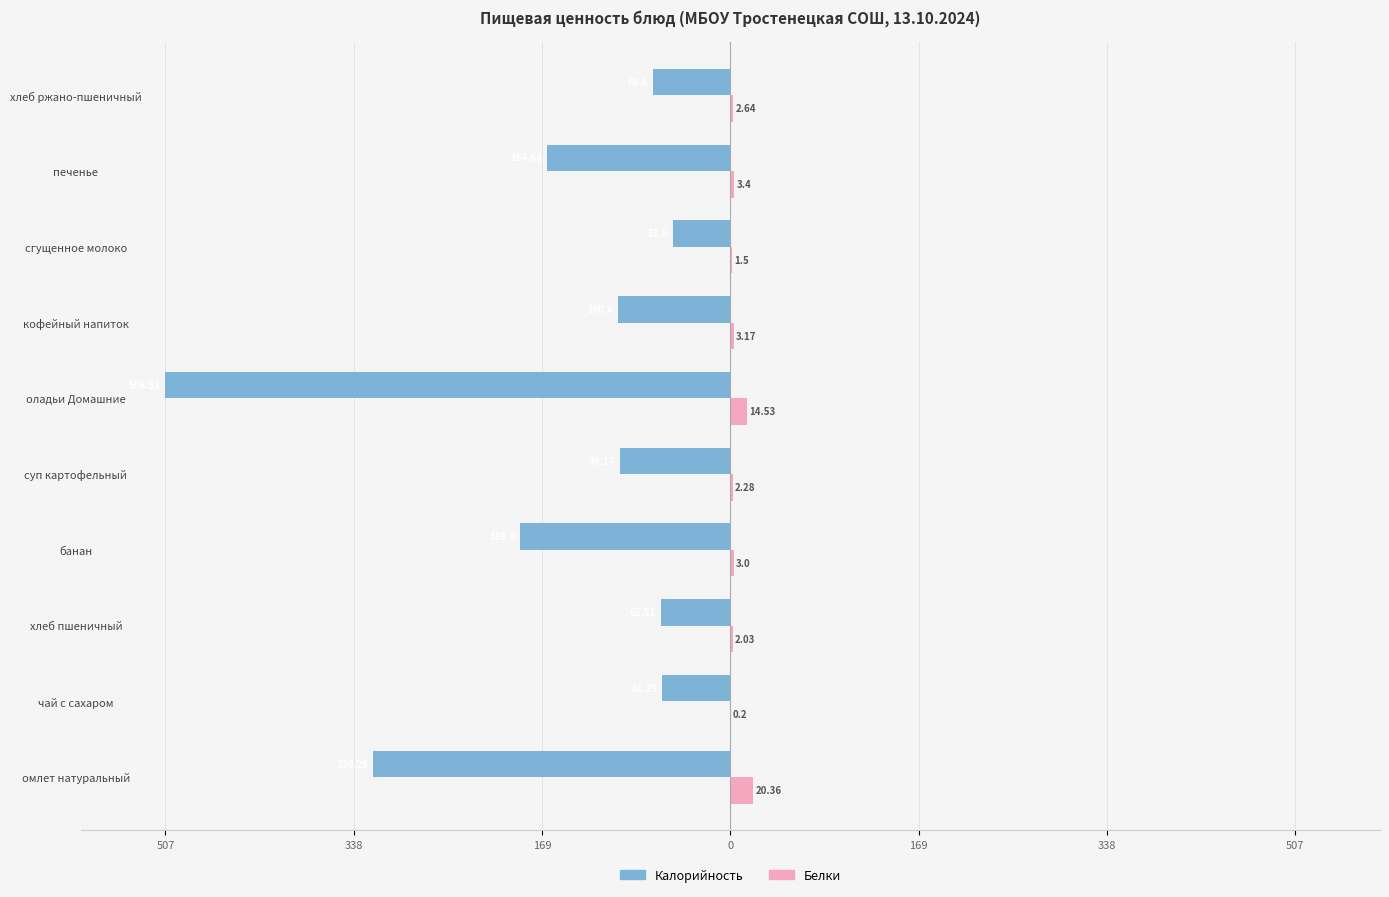

What are all the series names shown in the legend?

Калорийность, Белки